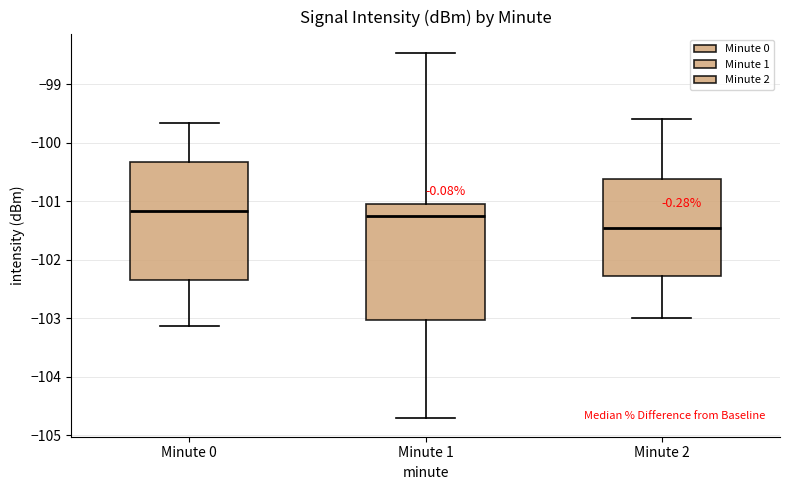

Reading left to right, transcribe this box plot: for each box, give where its median line is, the range the box spans, and where its two whiskers end, as read against the y-axis. The values are not printed on the chart, so give them approximately, as read against the axis.

Minute 0: median -101.2, box -102.4 to -100.3, whiskers -103.1 to -99.7
Minute 1: median -101.3, box -103.0 to -101.0, whiskers -104.7 to -98.5
Minute 2: median -101.4, box -102.3 to -100.6, whiskers -103.0 to -99.6